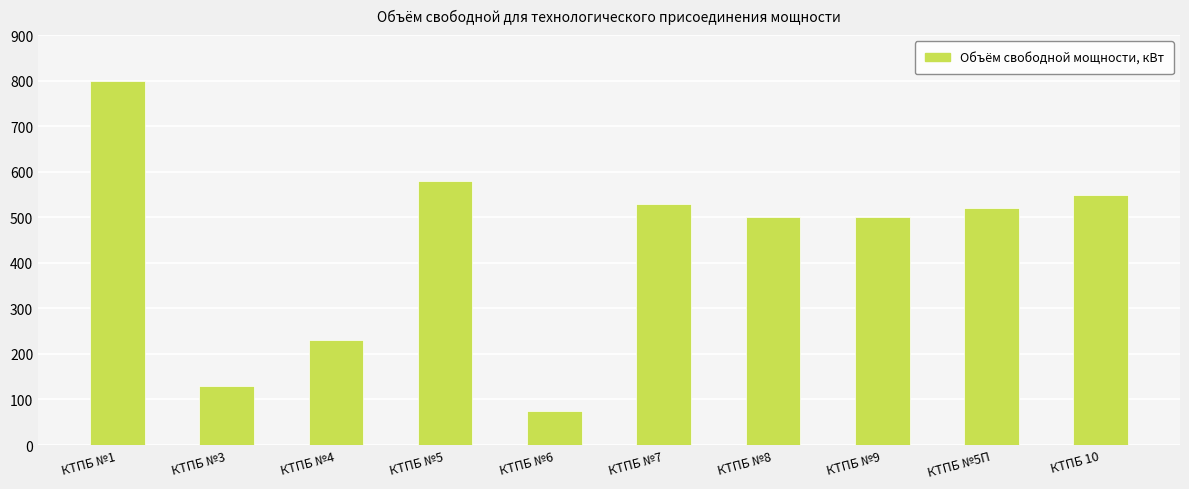

What is the difference between the maximum and minimum values?

725